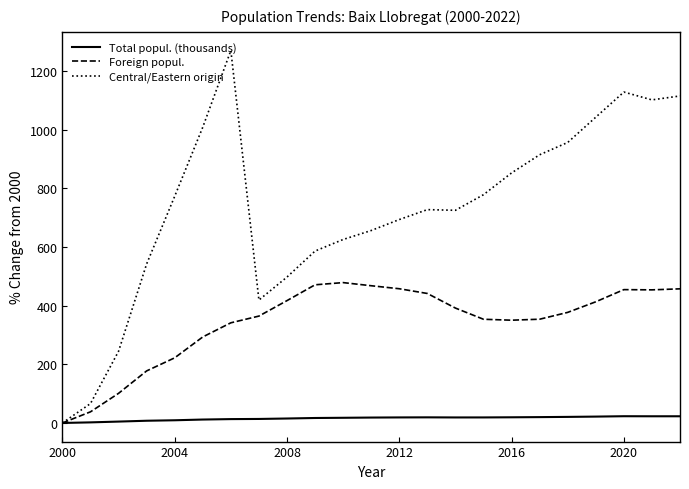

Which series has the widest spread of values?

Central/Eastern origin